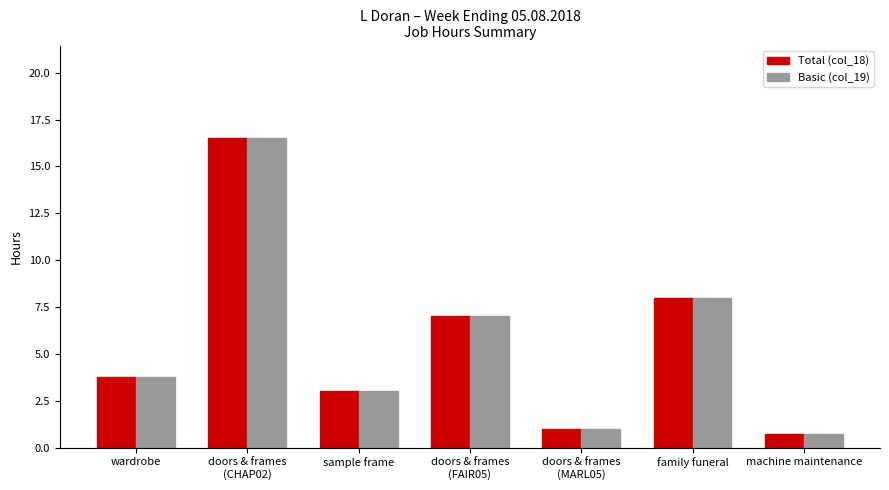

What is the smallest value displayed?

0.8